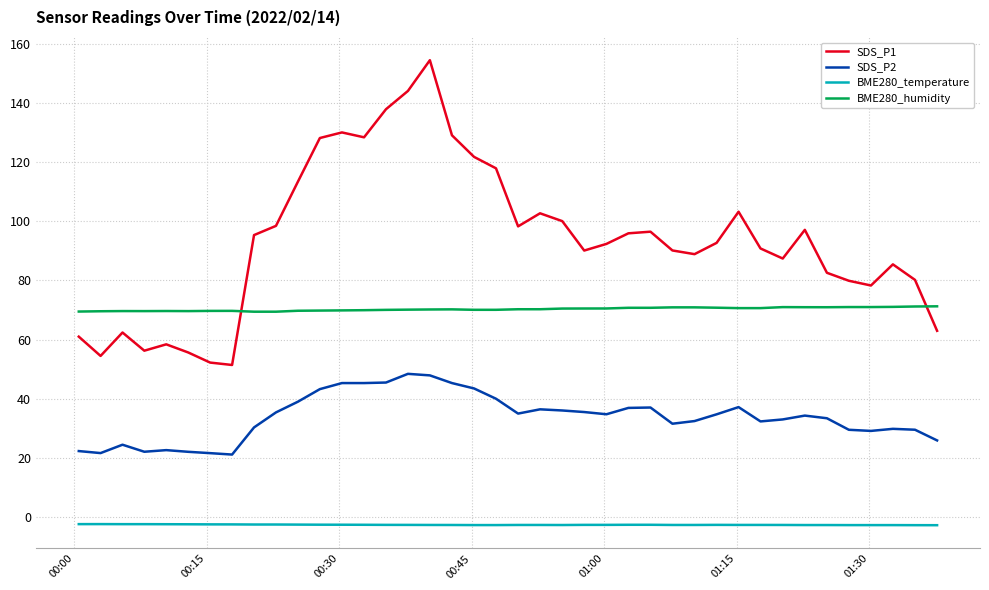

Which series has the largest total across all categories?

SDS_P1